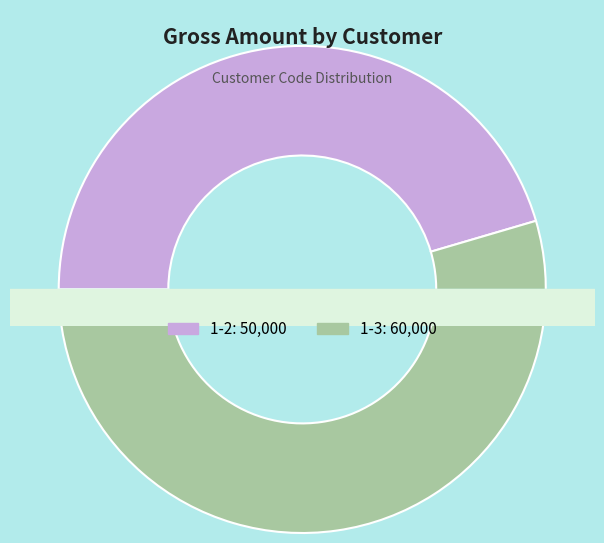

How many segments does this pie chart have?

2